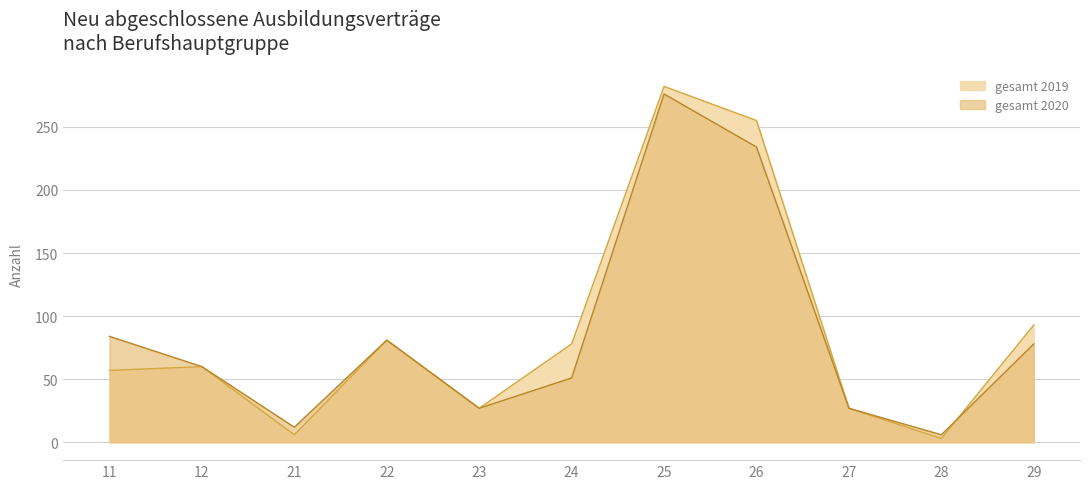

Reading left to right, list all the values displayed in this chart.

gesamt 2019: 57	60	6	81	27	78	282	255	27	3	93
gesamt 2020: 84	60	12	81	27	51	276	234	27	6	78